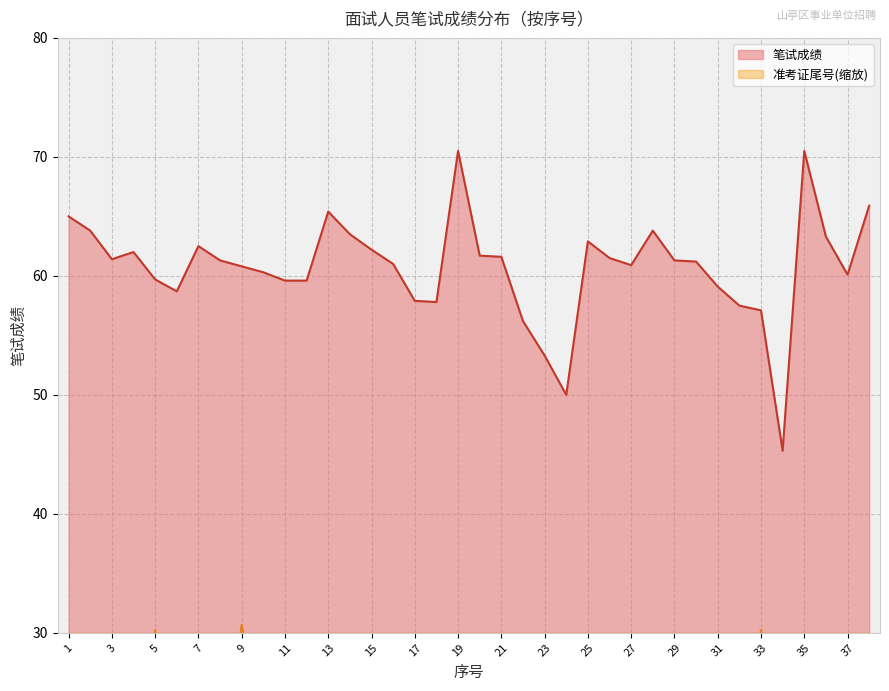

How many categories are shown in the chart?

38